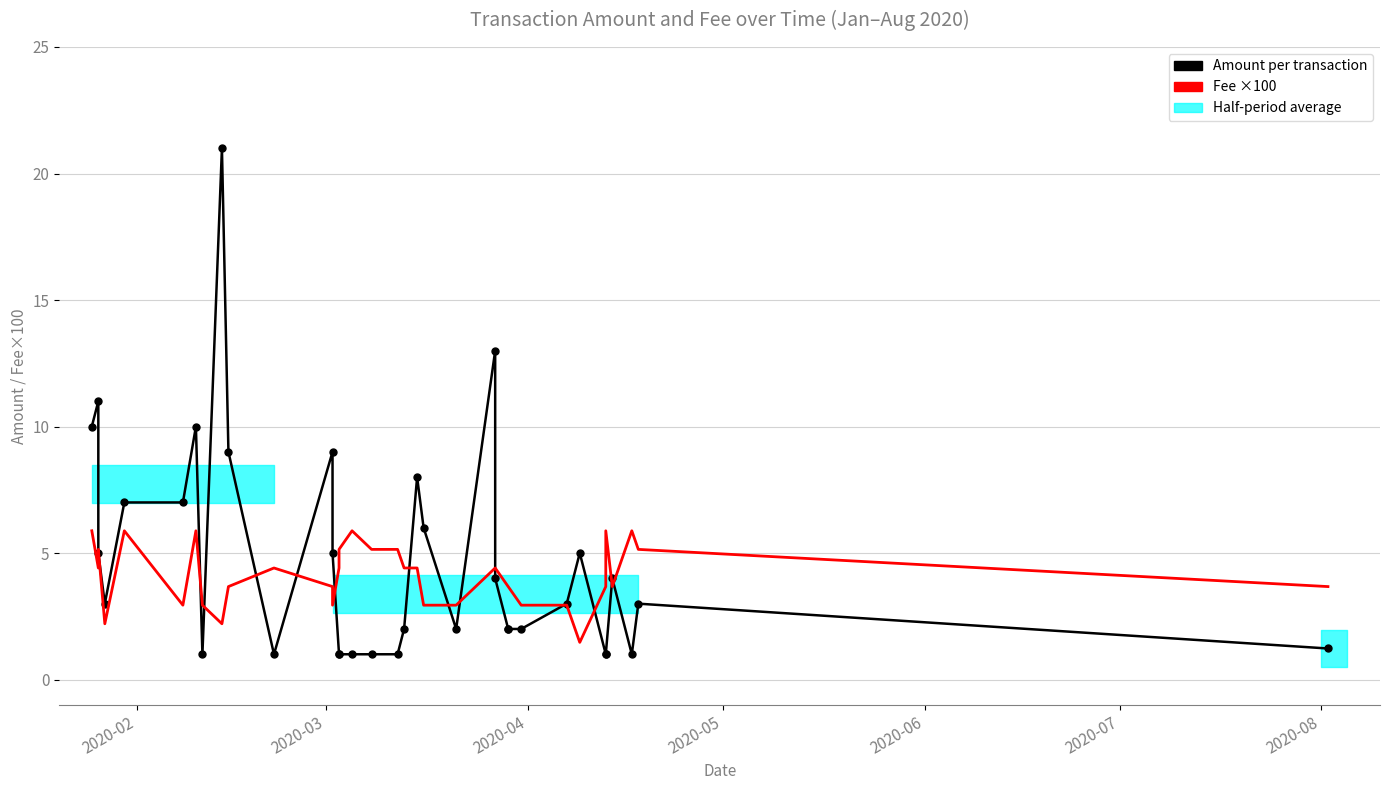

How many interior local valleys does the Fee ×100 series have?

7